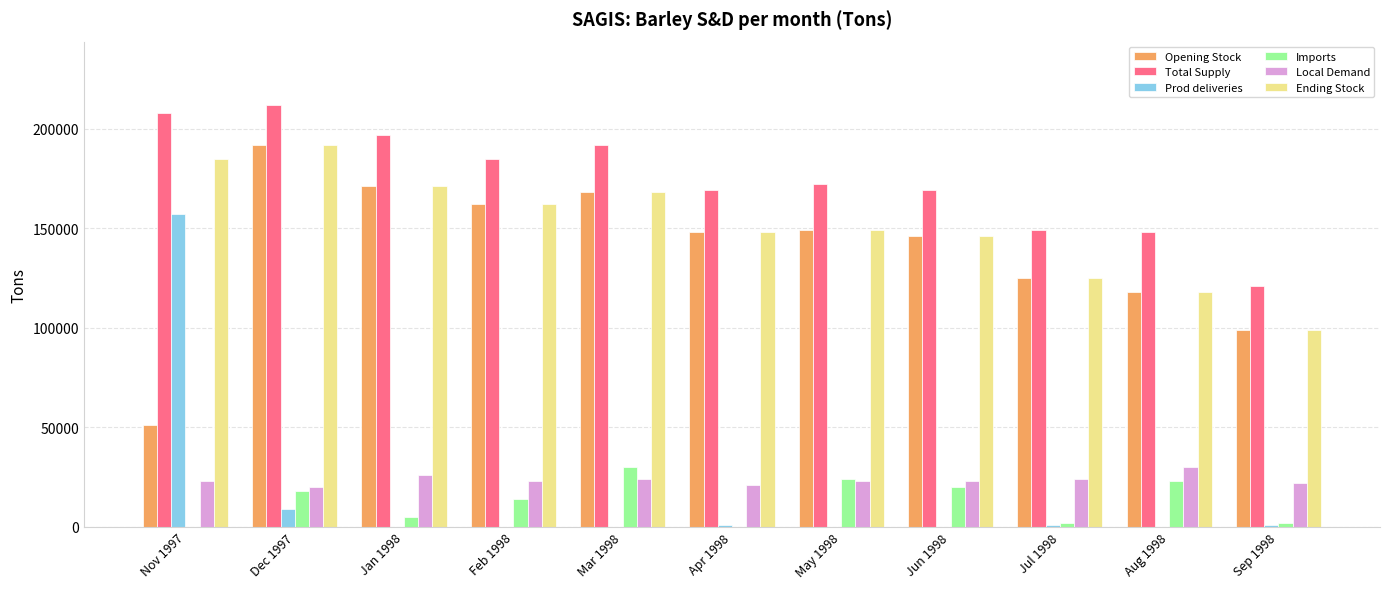

The value of Prod deliveries at Jun 1998 is -50391. True or false?

False